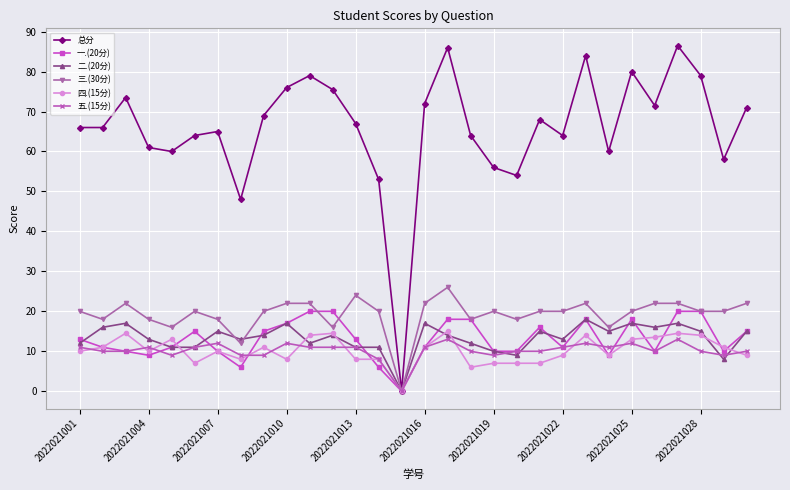

How many data points does each series have?

30